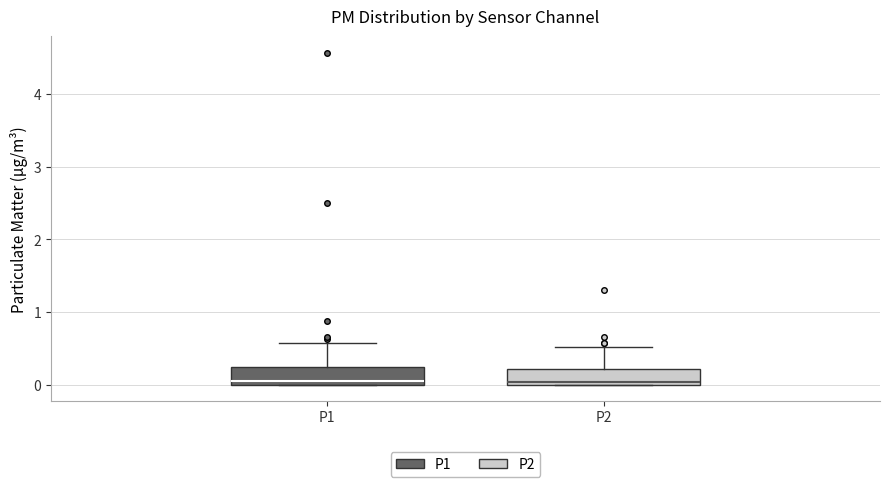

Where is the lower edge of the box for P2 on the y-axis? The values are not printed on the chart, so give them approximately, as read against the axis.

0.0